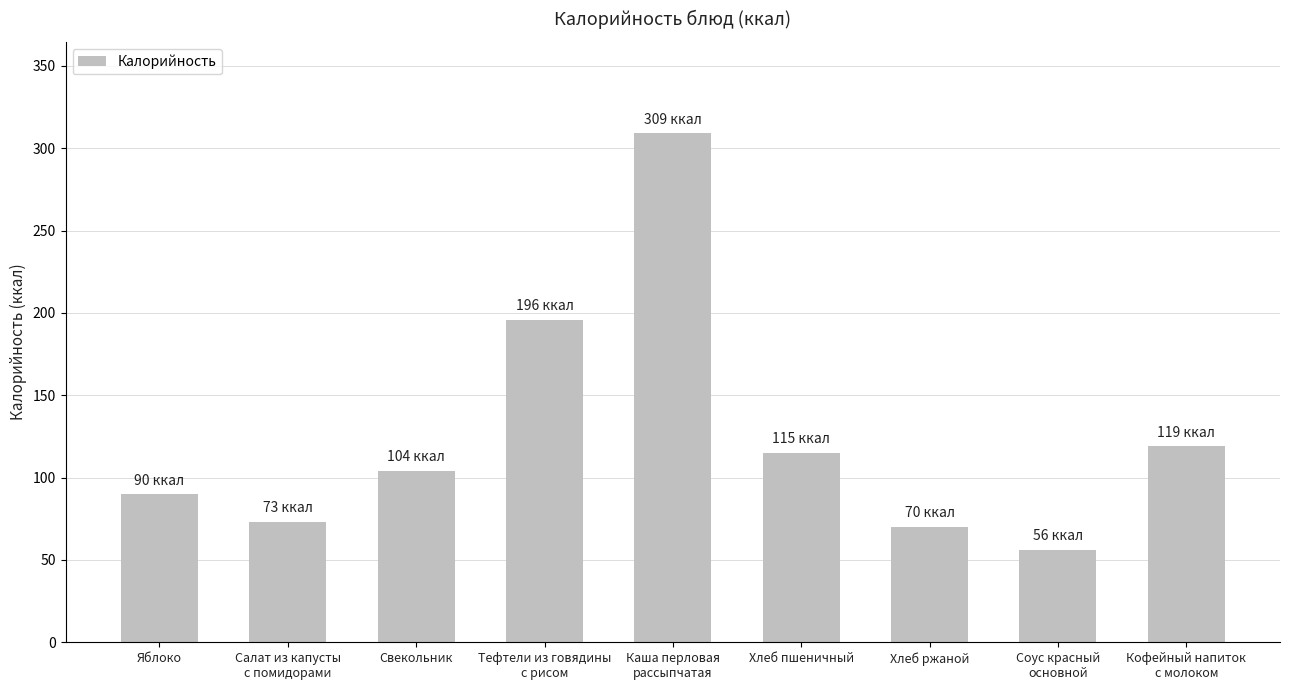

Approximately how many times larger is the value at Каша перловая
рассыпчатая compared to Салат из капусты
с помидорами?

4.2